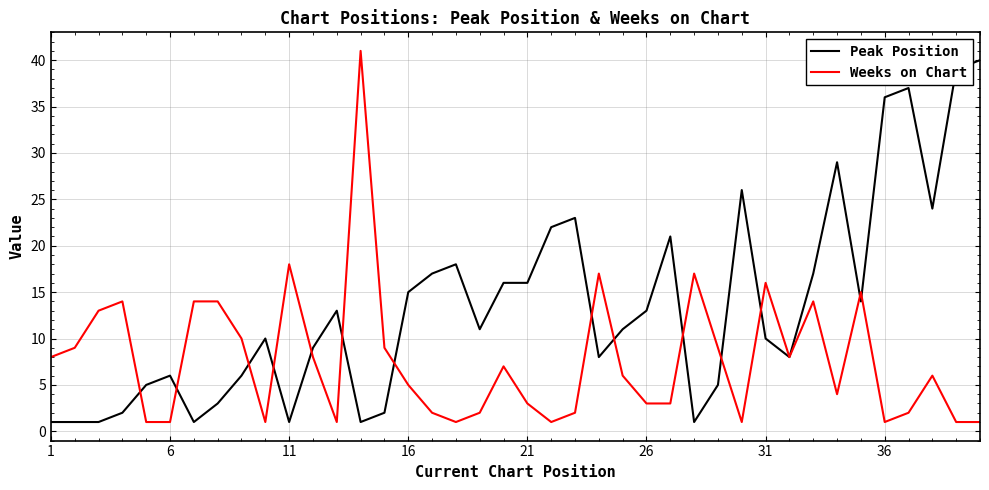

List the series in order of their overall mean, lowest first.

Weeks on Chart, Peak Position